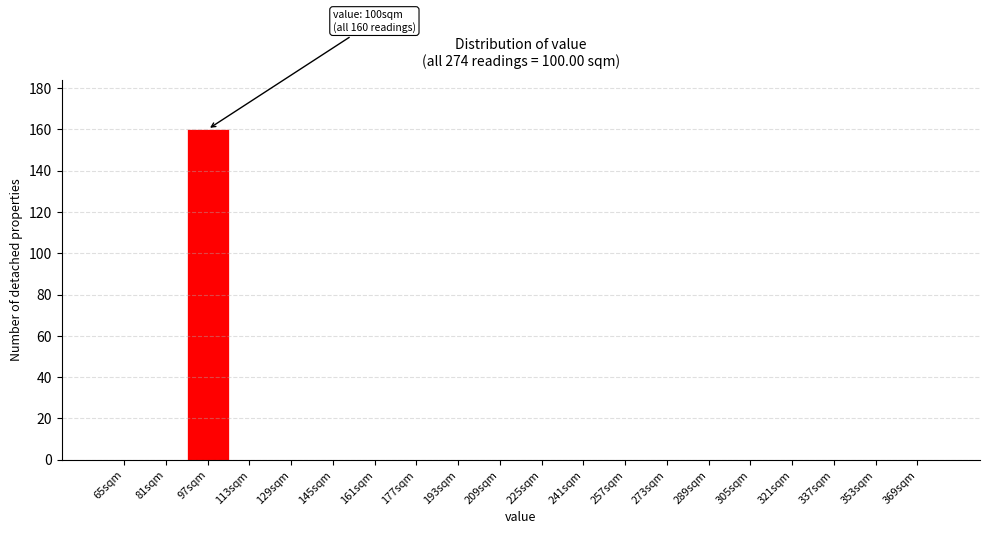

Reading right to left, what are all the values shown in this chart?

369sqm=0	353sqm=0	337sqm=0	321sqm=0	305sqm=0	289sqm=0	273sqm=0	257sqm=0	241sqm=0	225sqm=0	209sqm=0	193sqm=0	177sqm=0	161sqm=0	145sqm=0	129sqm=0	113sqm=0	97sqm=160	81sqm=0	65sqm=0